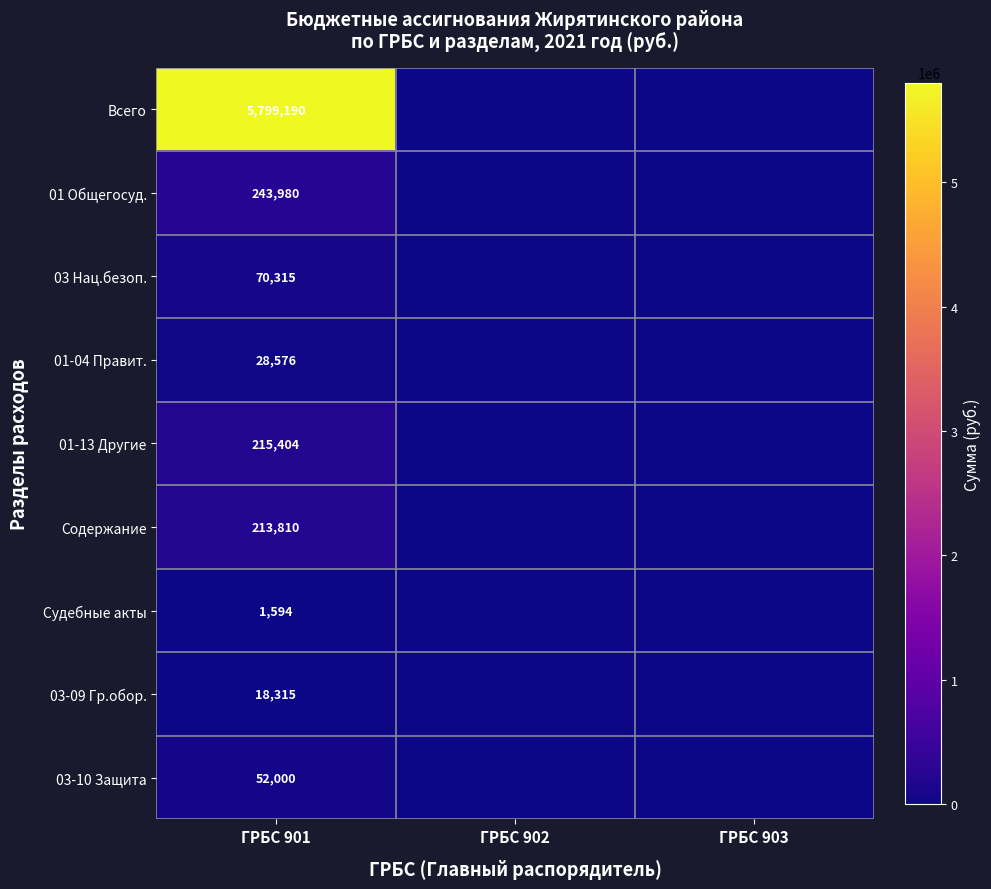

What is the total value across all series at ГРБС 901?

6643184